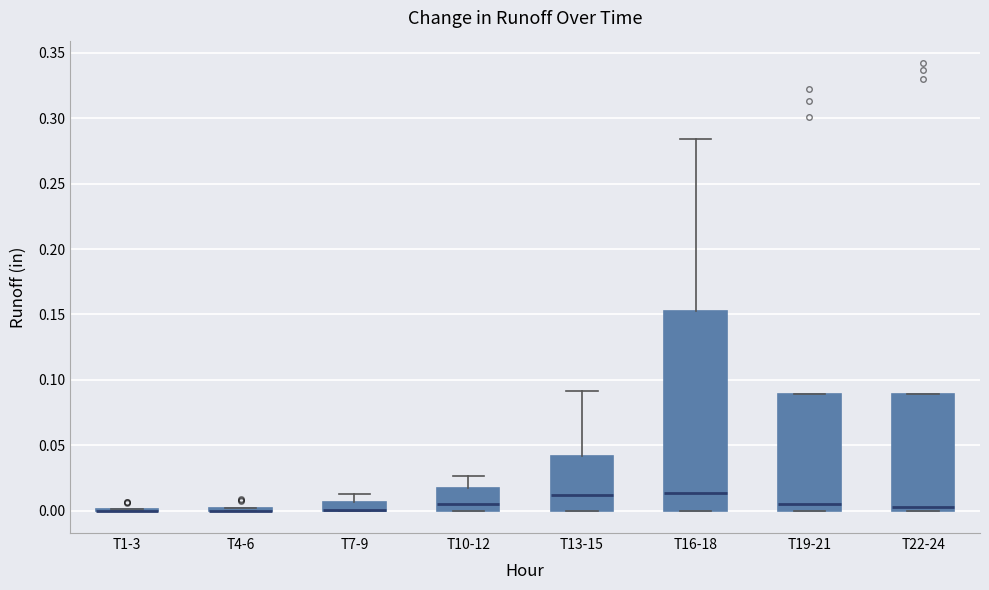

Where is the upper edge of the box for T7-9 on the y-axis? The values are not printed on the chart, so give them approximately, as read against the axis.

0.005